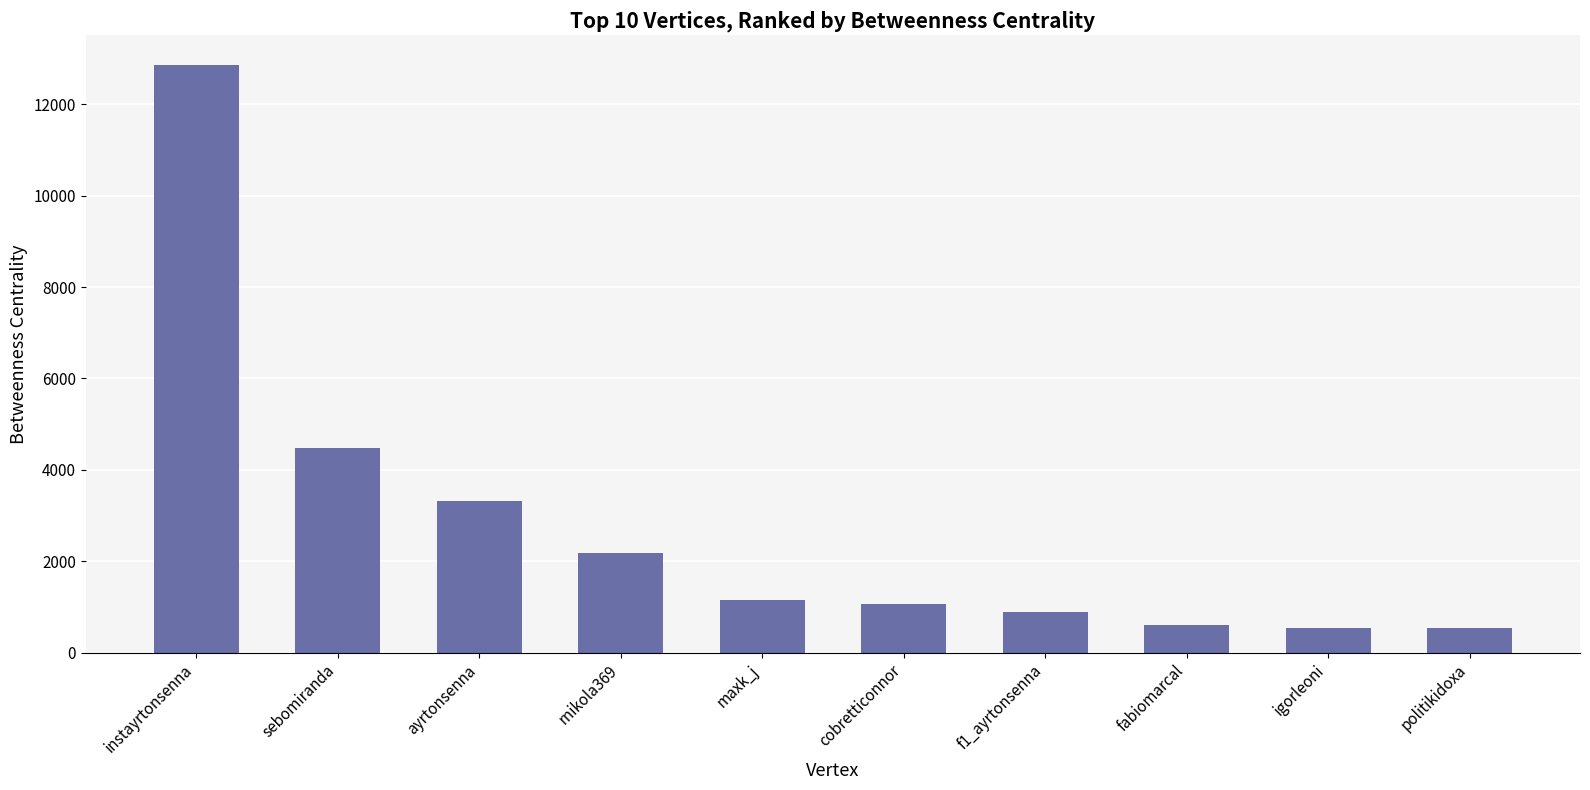

Count the number of data series in this chart.

1